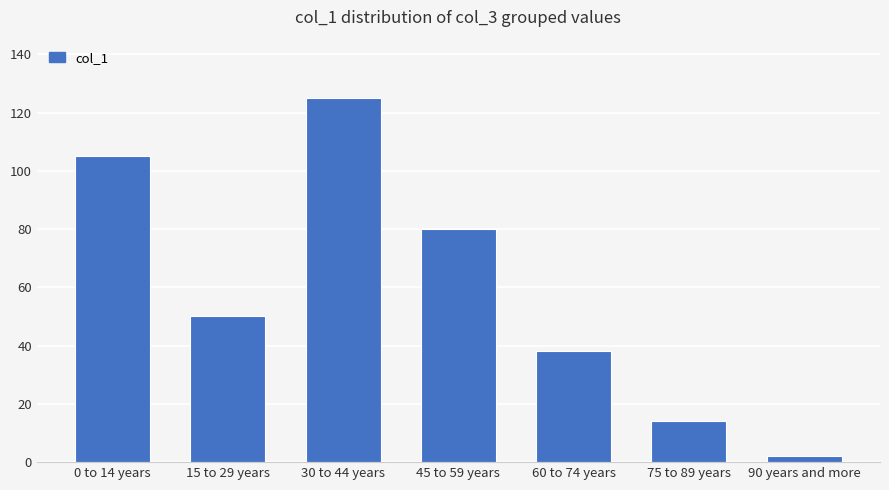

What is the value of the 5th bar from the left?

38